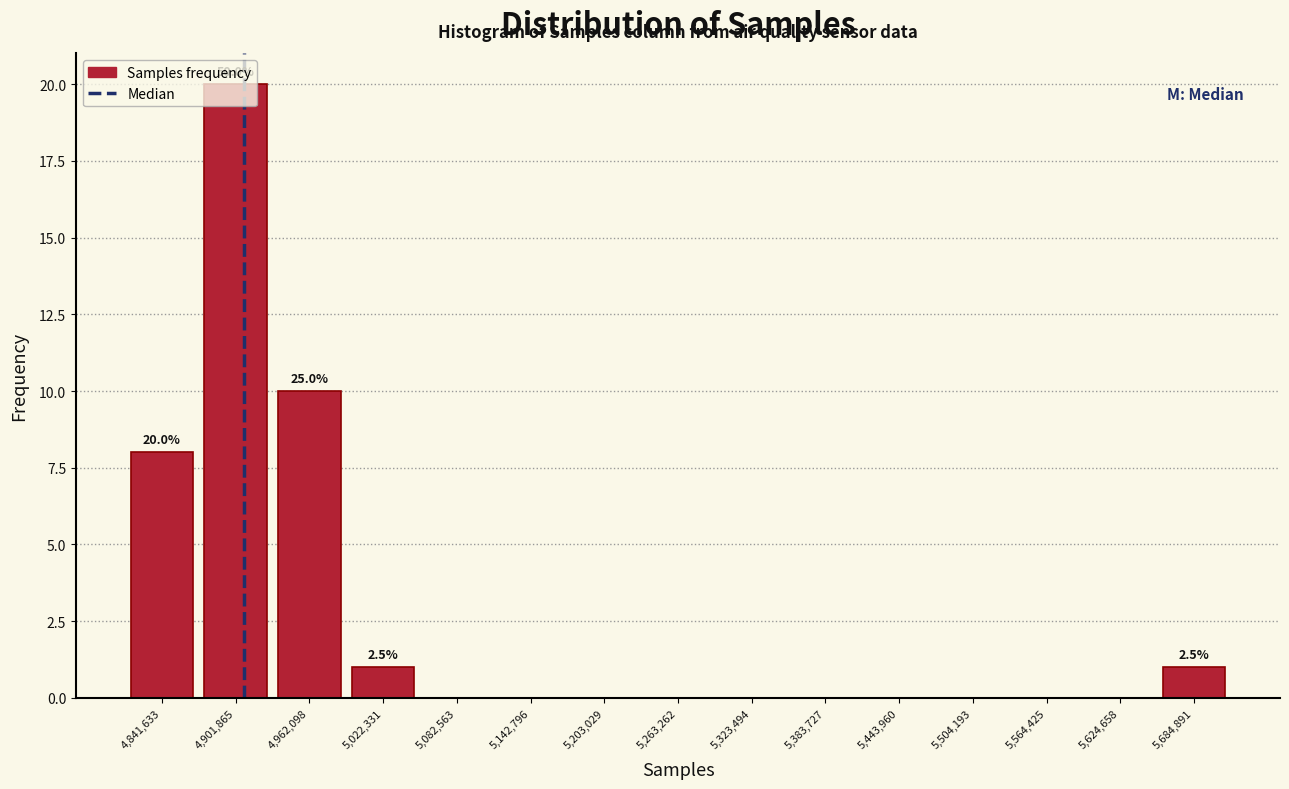

True or false: the data shows 3 at 4,962,098.

False